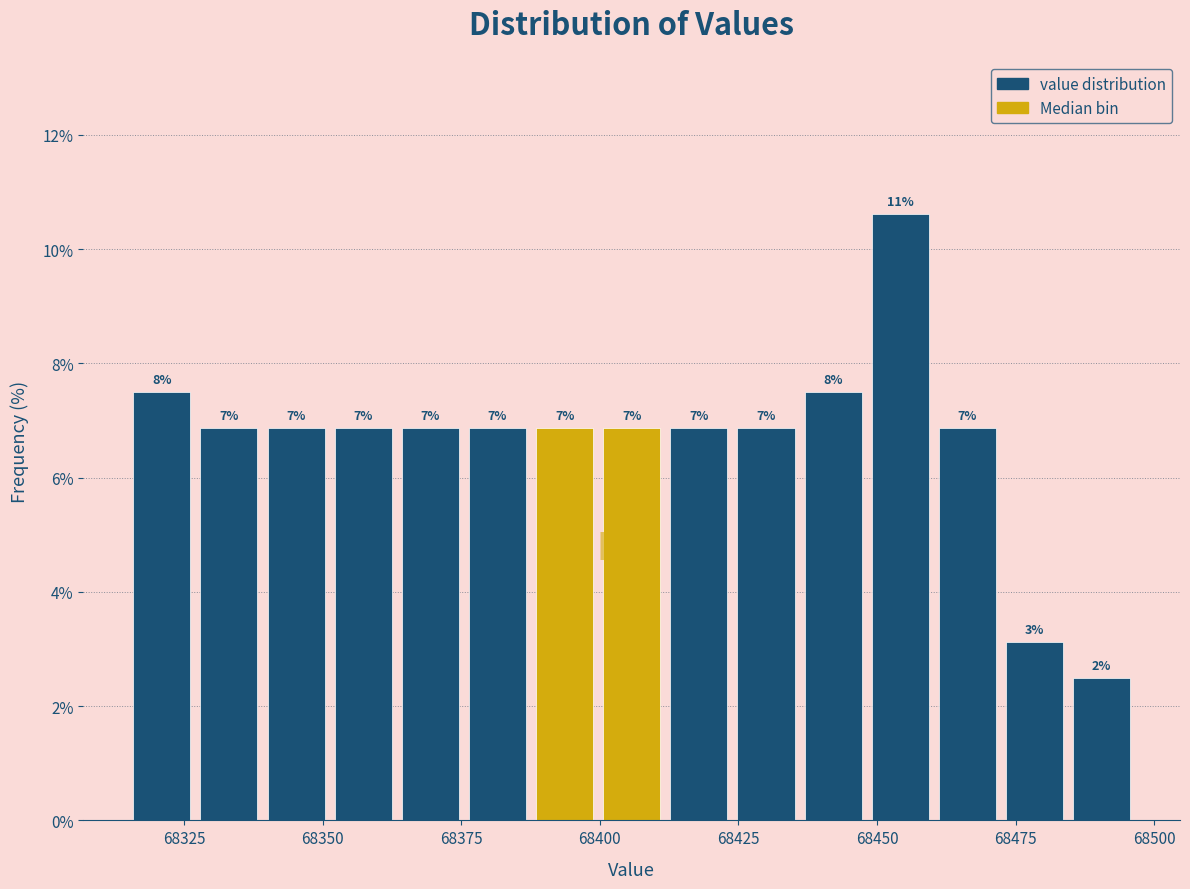

Read against the x-axis, roughly where is the centre of the tallest bar?

68455